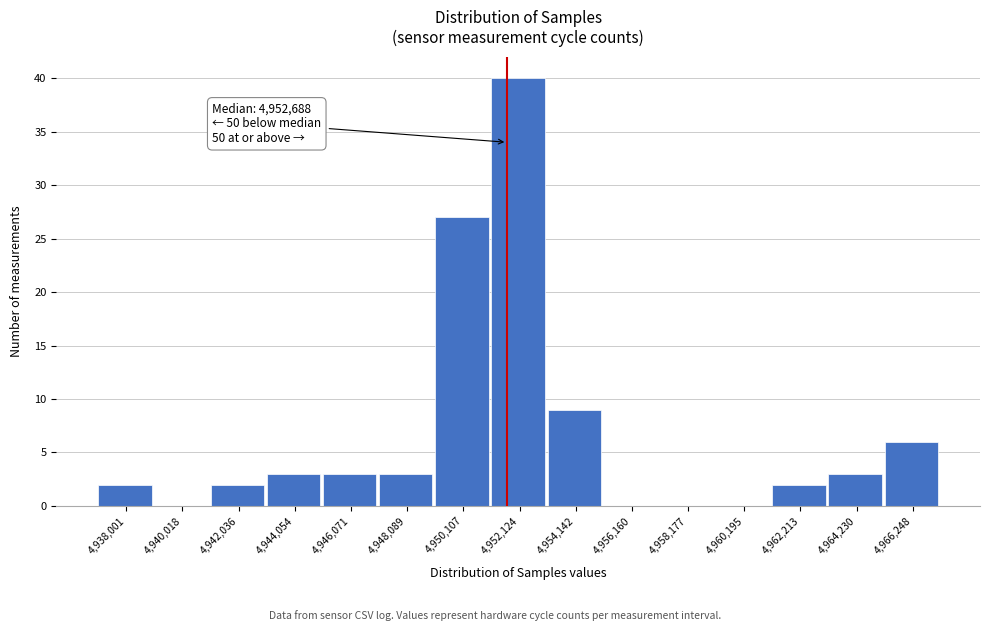

Reading left to right, list all the values displayed in this chart.

4,938,001=2	4,940,018=0	4,942,036=2	4,944,054=3	4,946,071=3	4,948,089=3	4,950,107=27	4,952,124=40	4,954,142=9	4,956,160=0	4,958,177=0	4,960,195=0	4,962,213=2	4,964,230=3	4,966,248=6